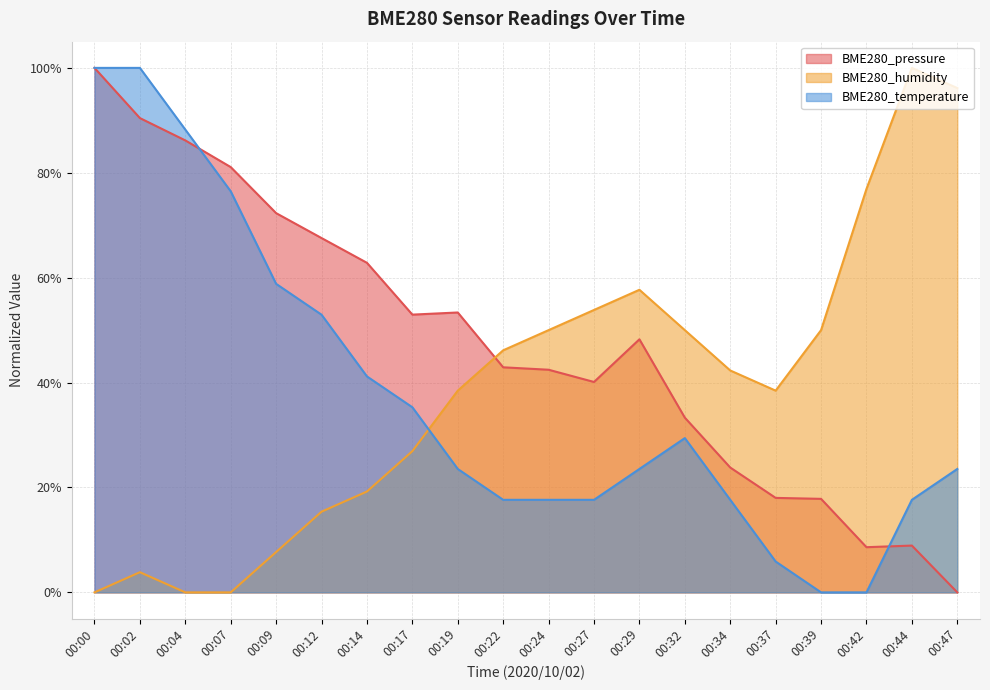

The BME280_temperature series shows 10.3 at 00:37. True or false?

False